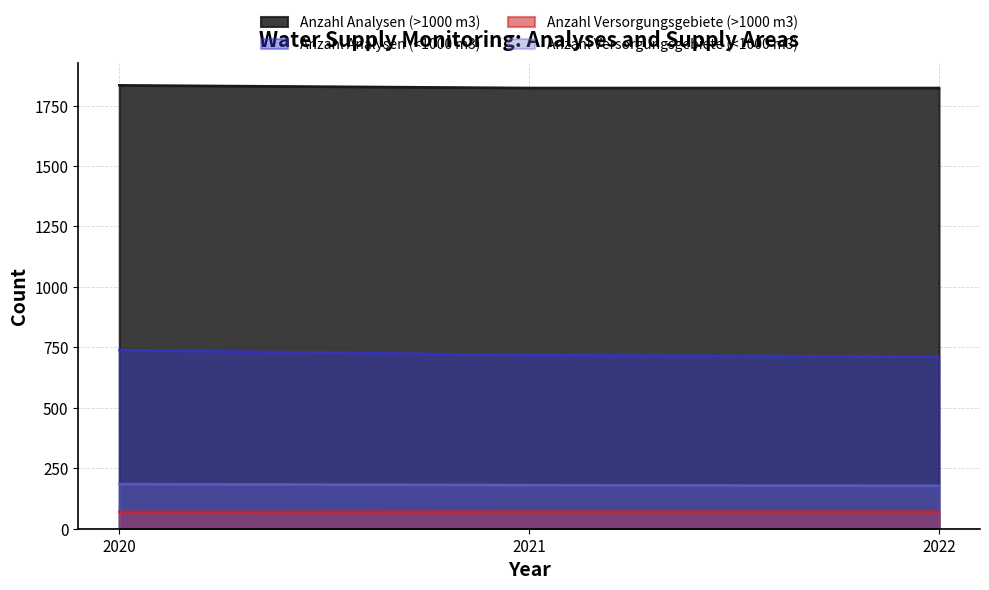

What is the spread (max minus min) of values at 2022?

1752